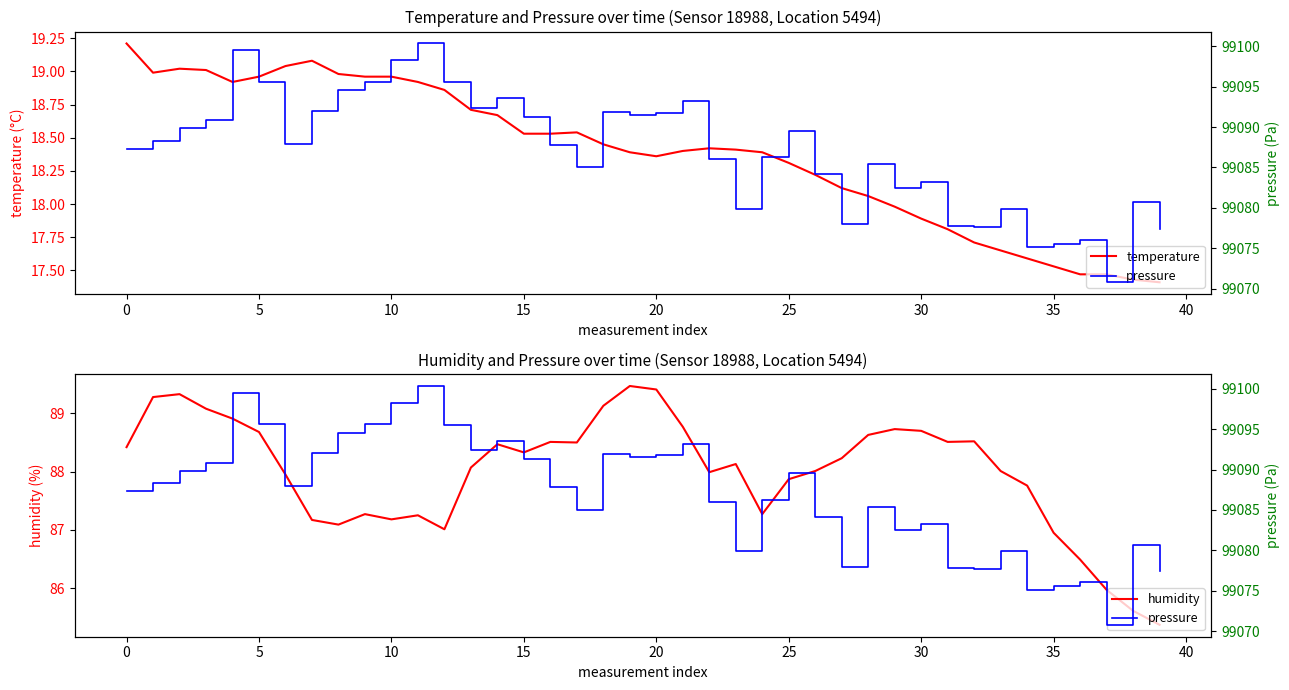

Which has a higher value, 33 or 22?

22